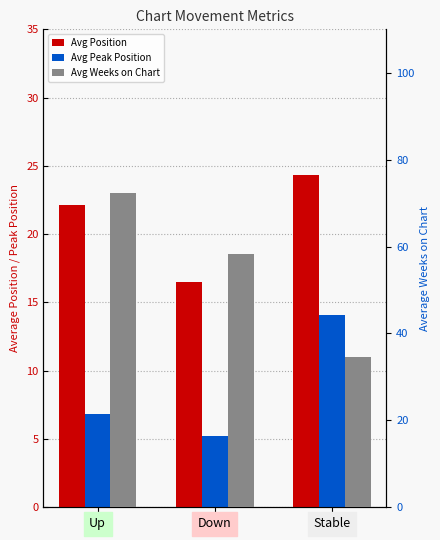

How many categories are shown in the chart?

3